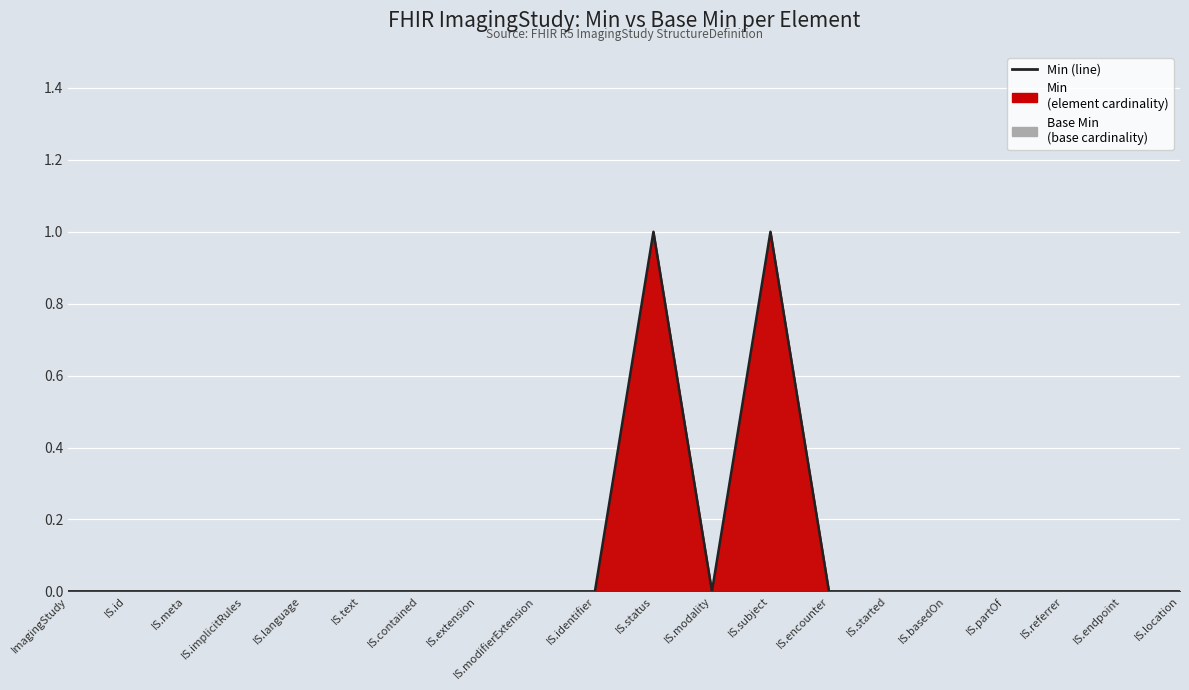

What is the sum of all values?

2